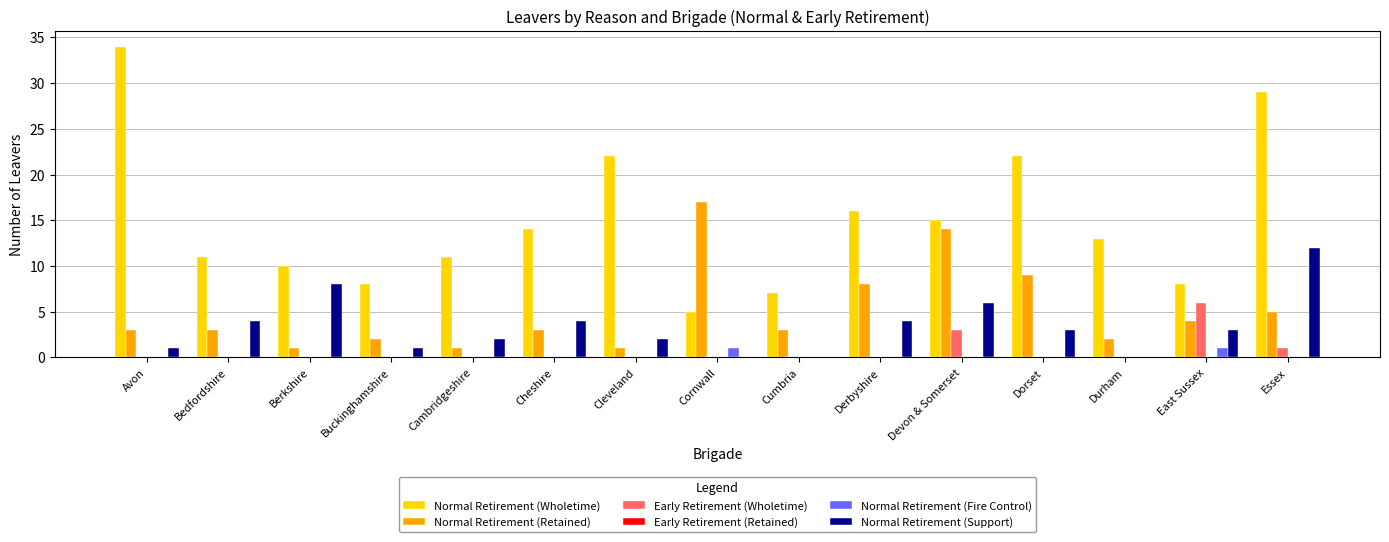

What is the total value across all series at Durham?

15